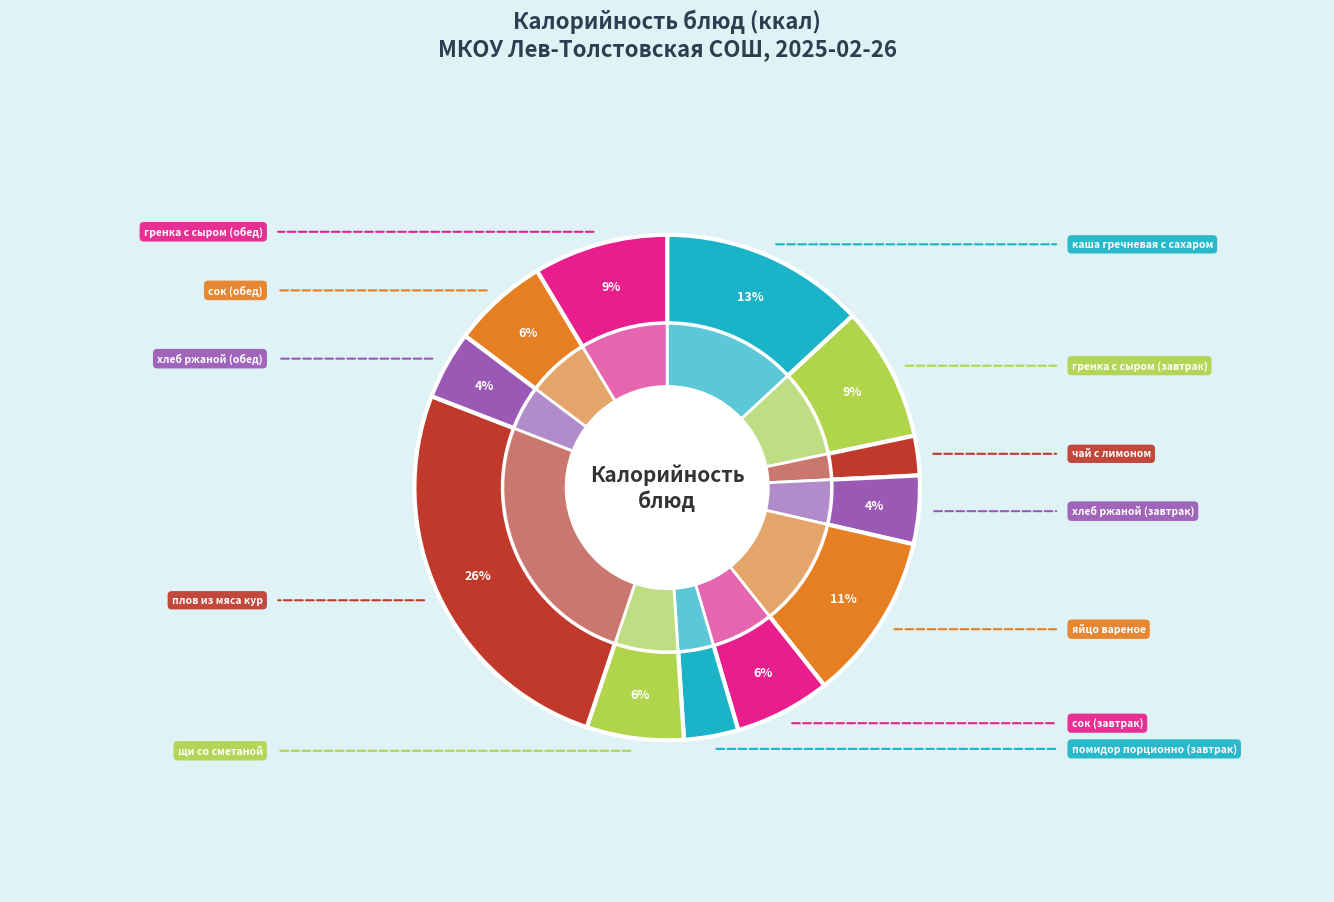

What portion of the pie excludes хлеб ржаной (обед)?

95.6%